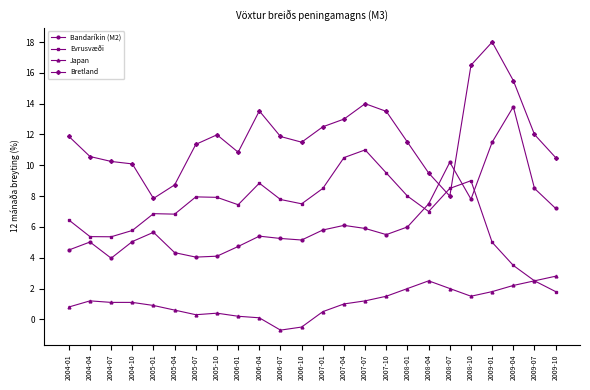

The Bretland series shows 16.3 at 2006-07. True or false?

False